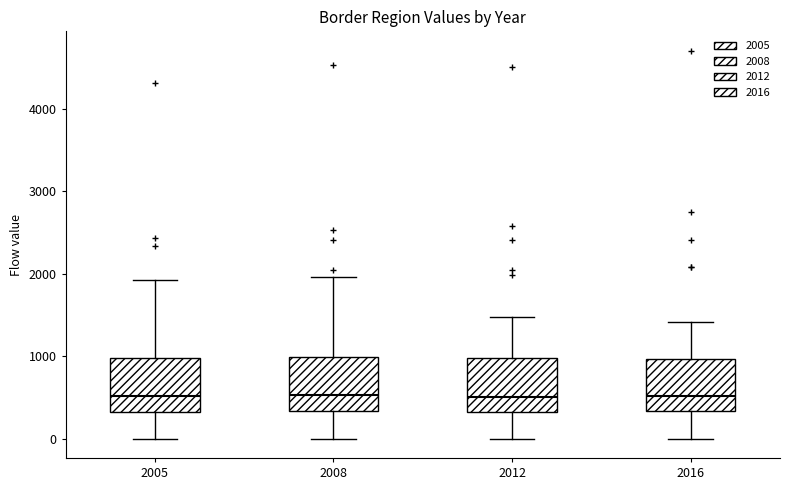

Where is the upper edge of the box at x = 2005 on the y-axis? The values are not printed on the chart, so give them approximately, as read against the axis.

1000